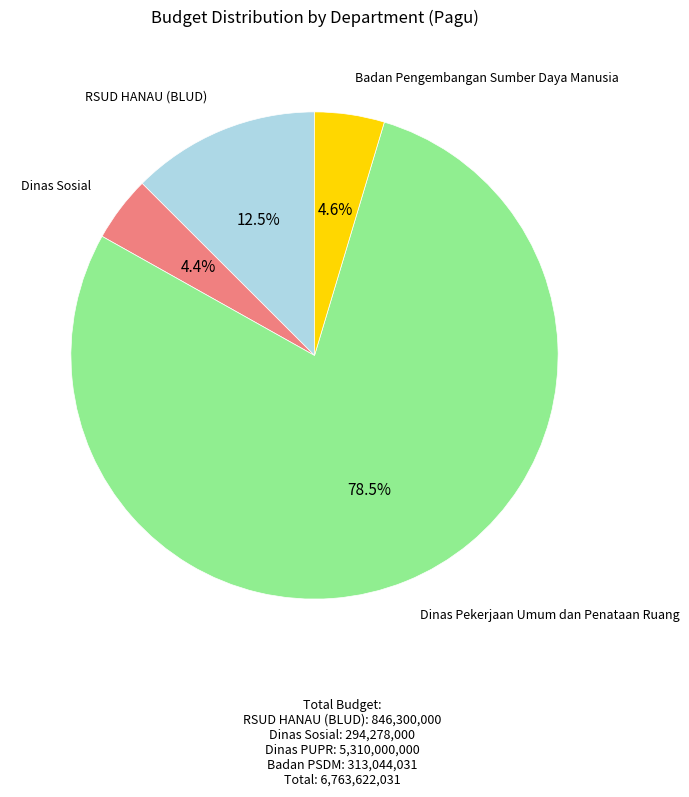

How many segments does this pie chart have?

4